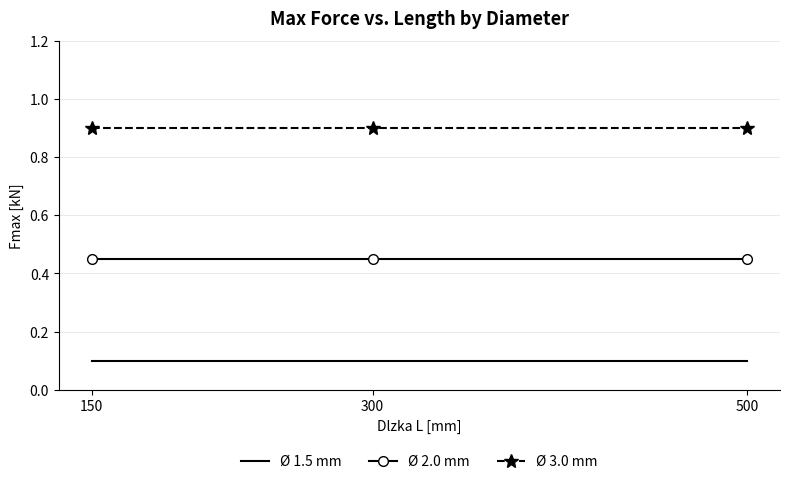

What is the maximum value shown in the chart?

0.9